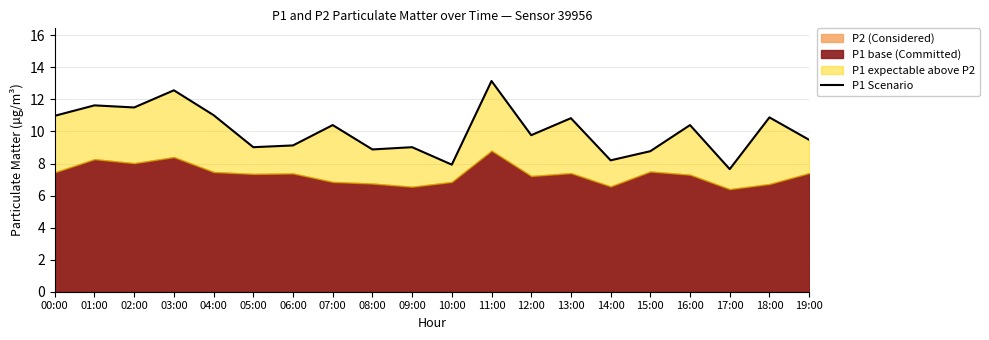

What is the difference between the values at 11:00 and 10:00?

5.2